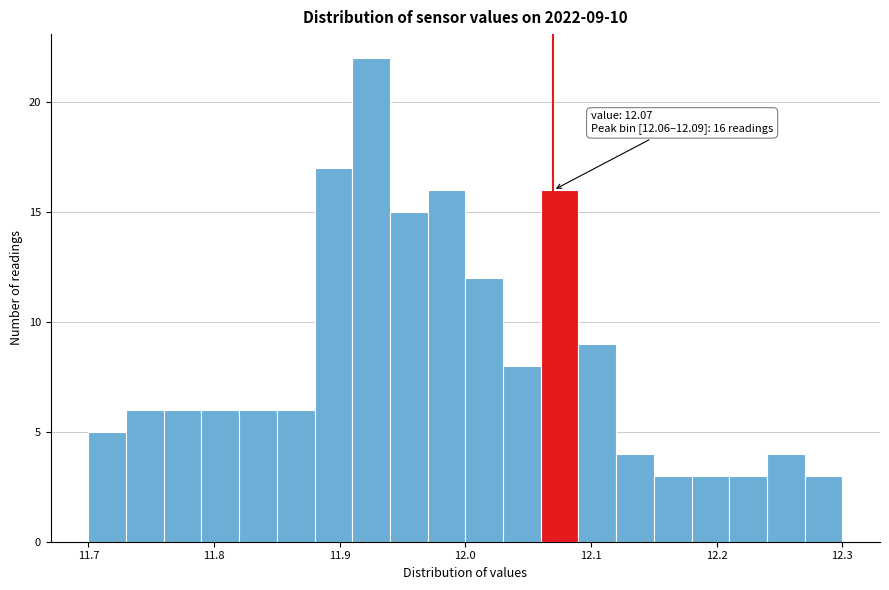

Read against the x-axis, roughly where is the centre of the tallest bar?

11.93